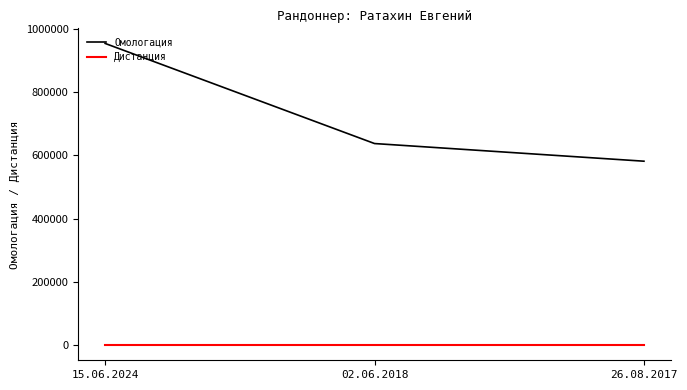

Is this an area chart (filled region under the line)?

No